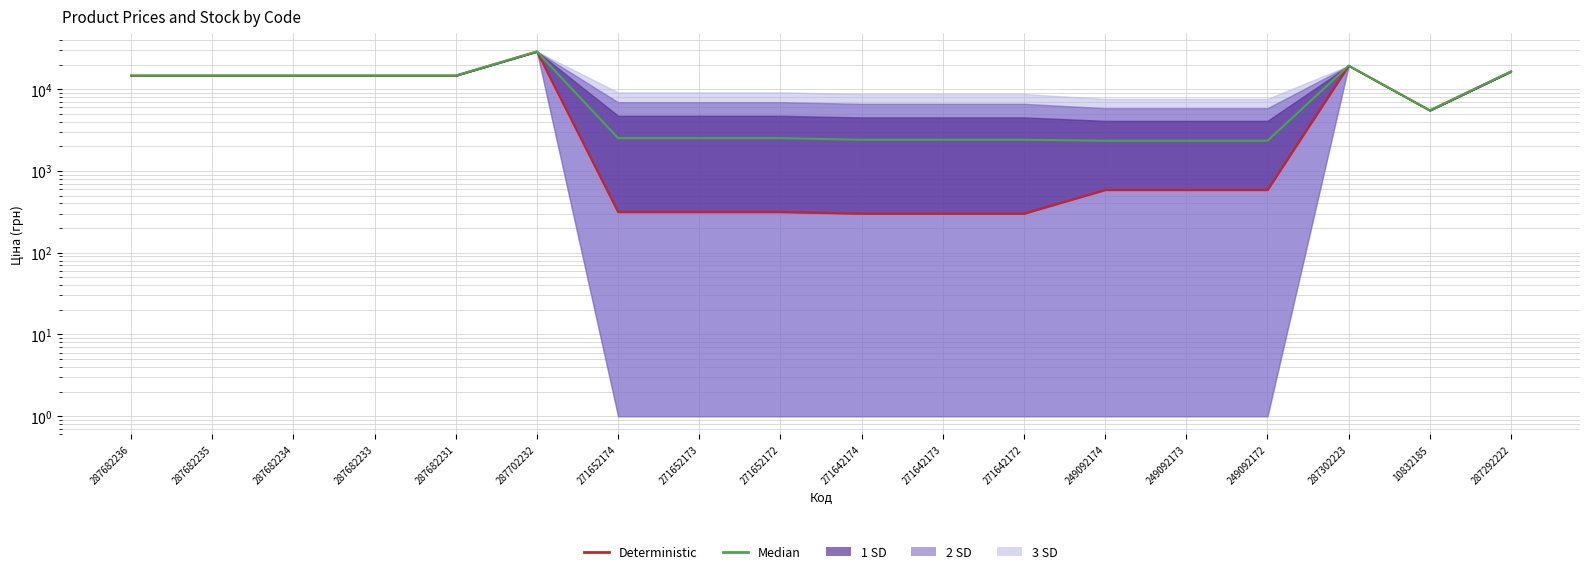

What is the label of the 17th point from the right?

287682235